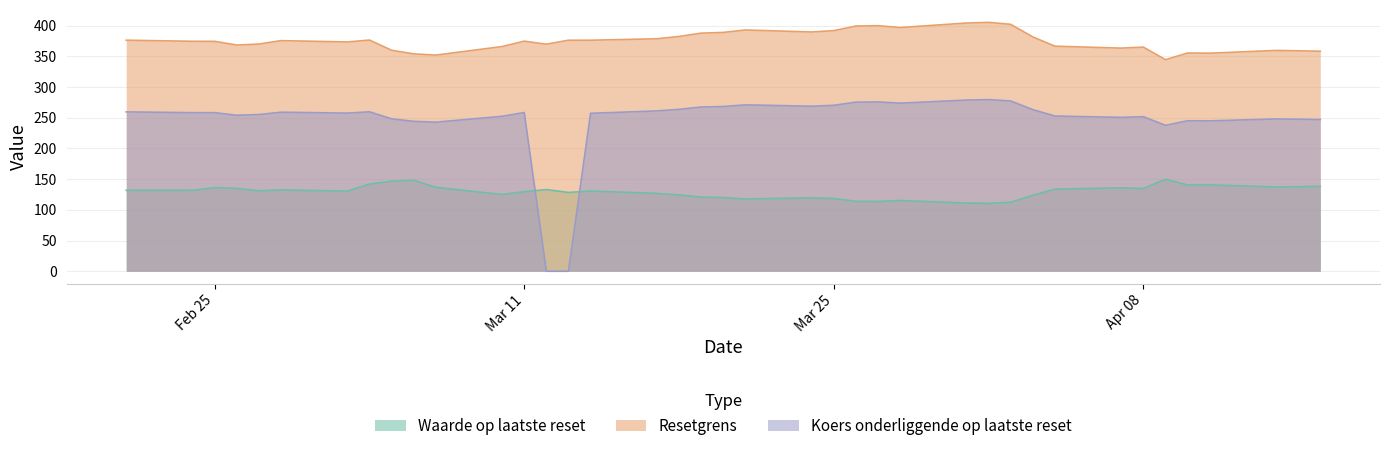

Between 2025-04-08 and 2025-02-25, which is larger?

2025-02-25